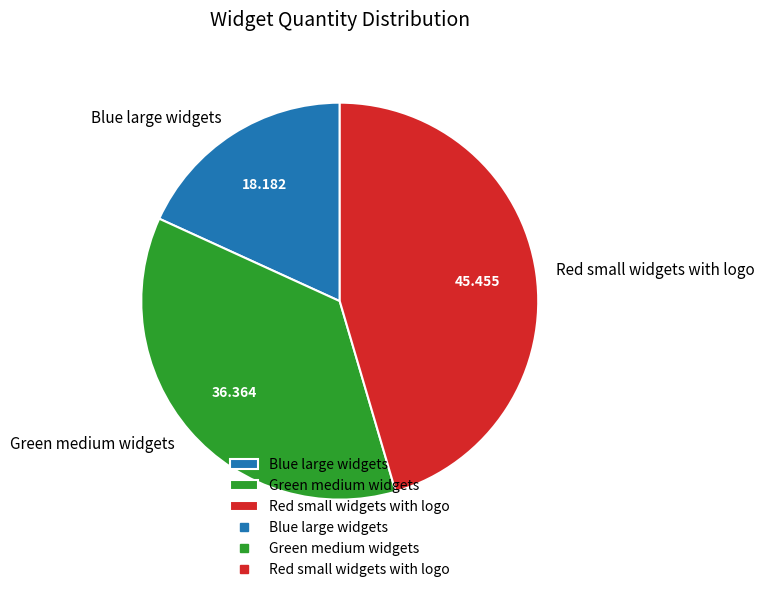

Count the number of slices in the pie.

3